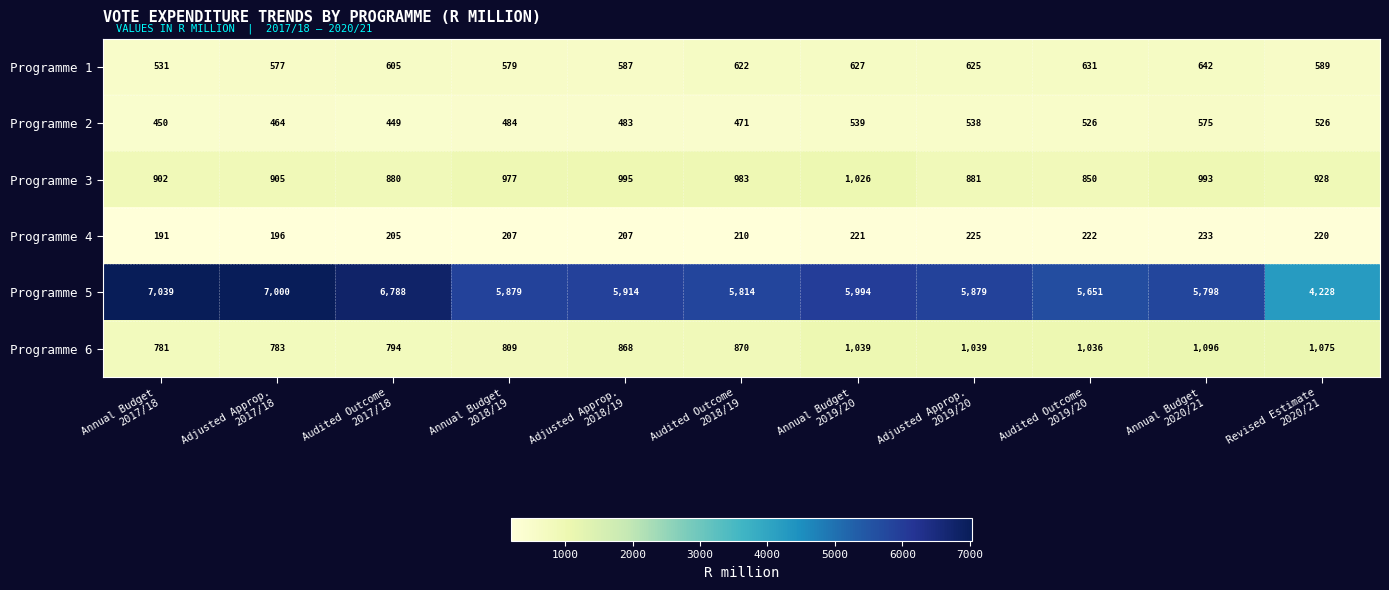

What is the difference between the maximum and minimum values in the Programme 5 series?

2811